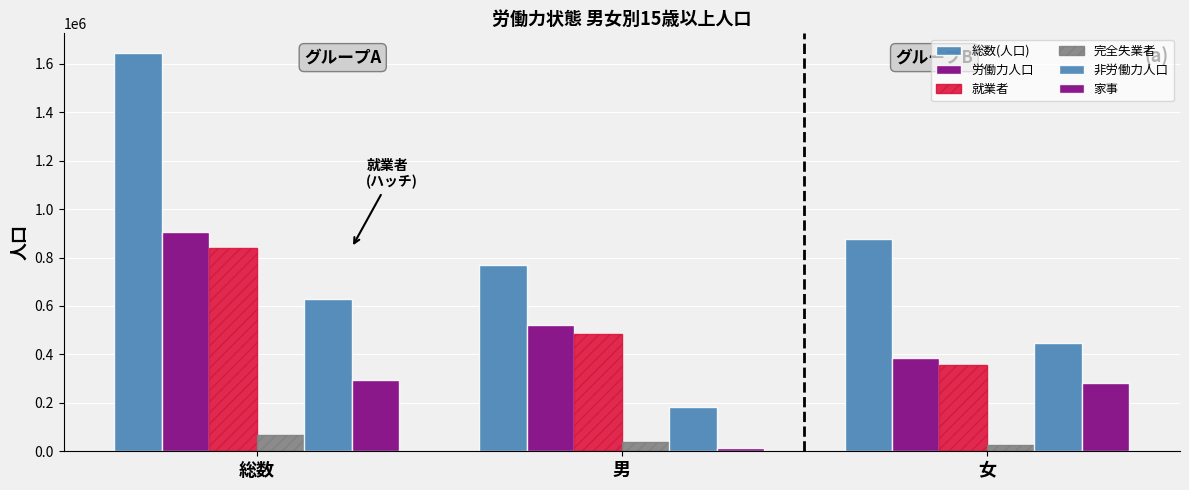

How many categories are shown in the chart?

3